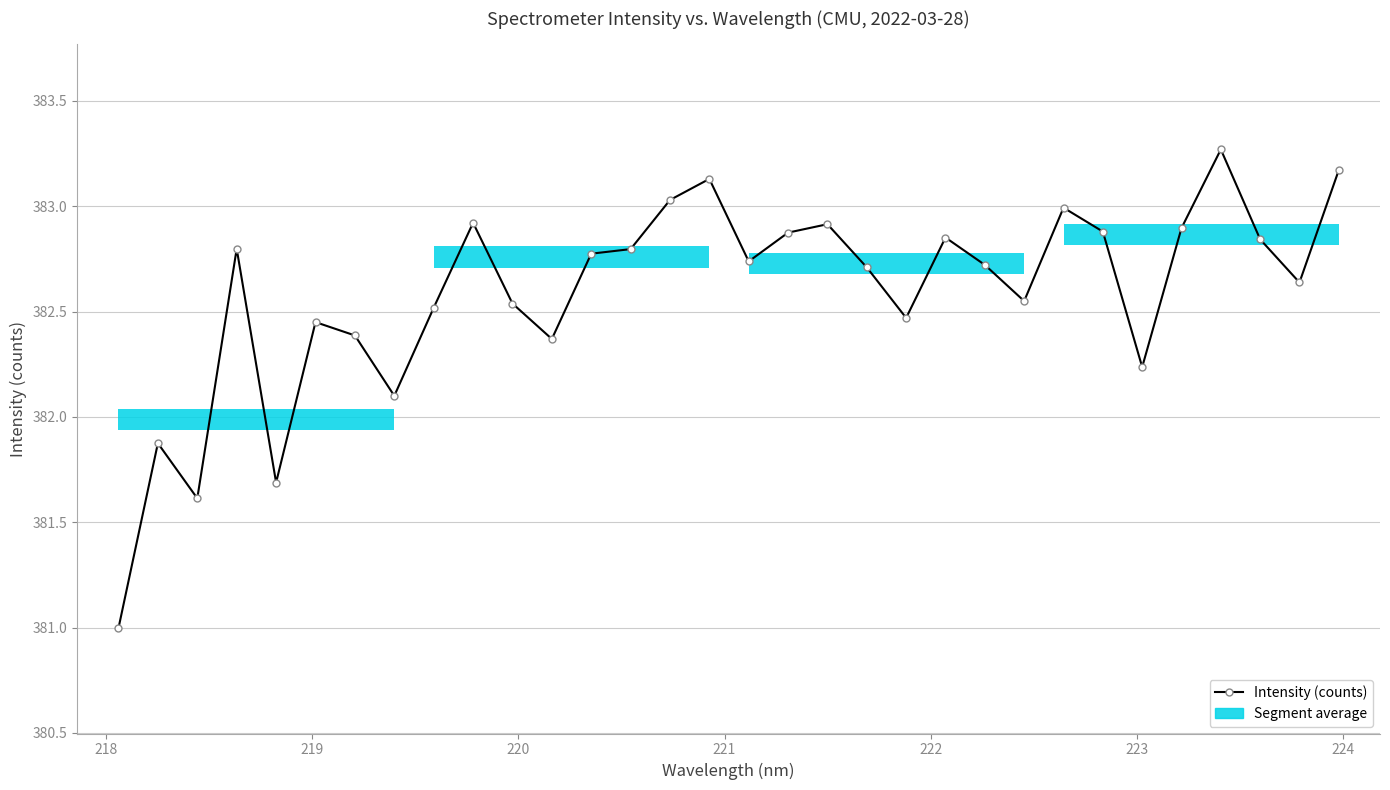

How many data points are less than 382?

4